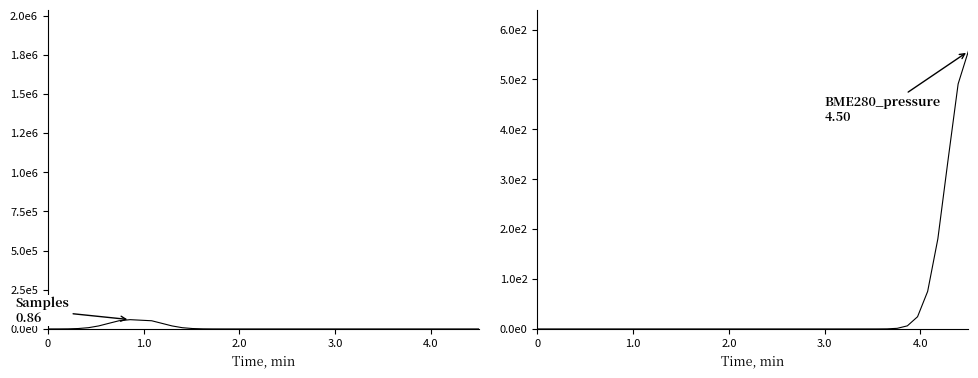

What is the maximum value for Samples?

59192.0